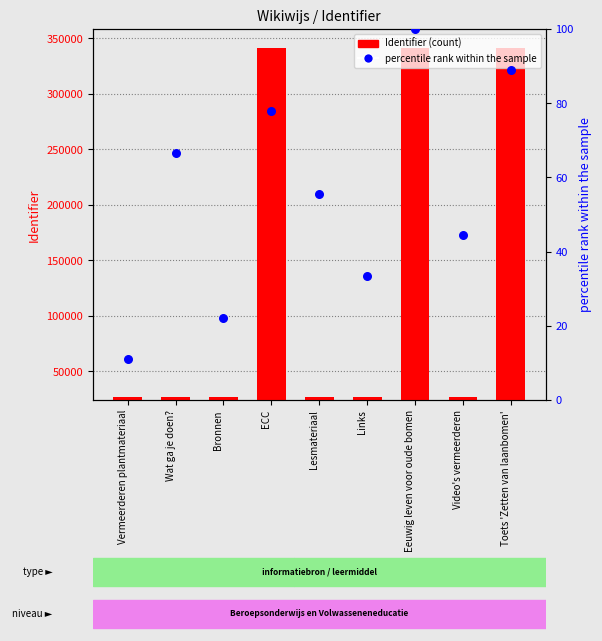

Which series has the largest total across all categories?

Identifier (count)